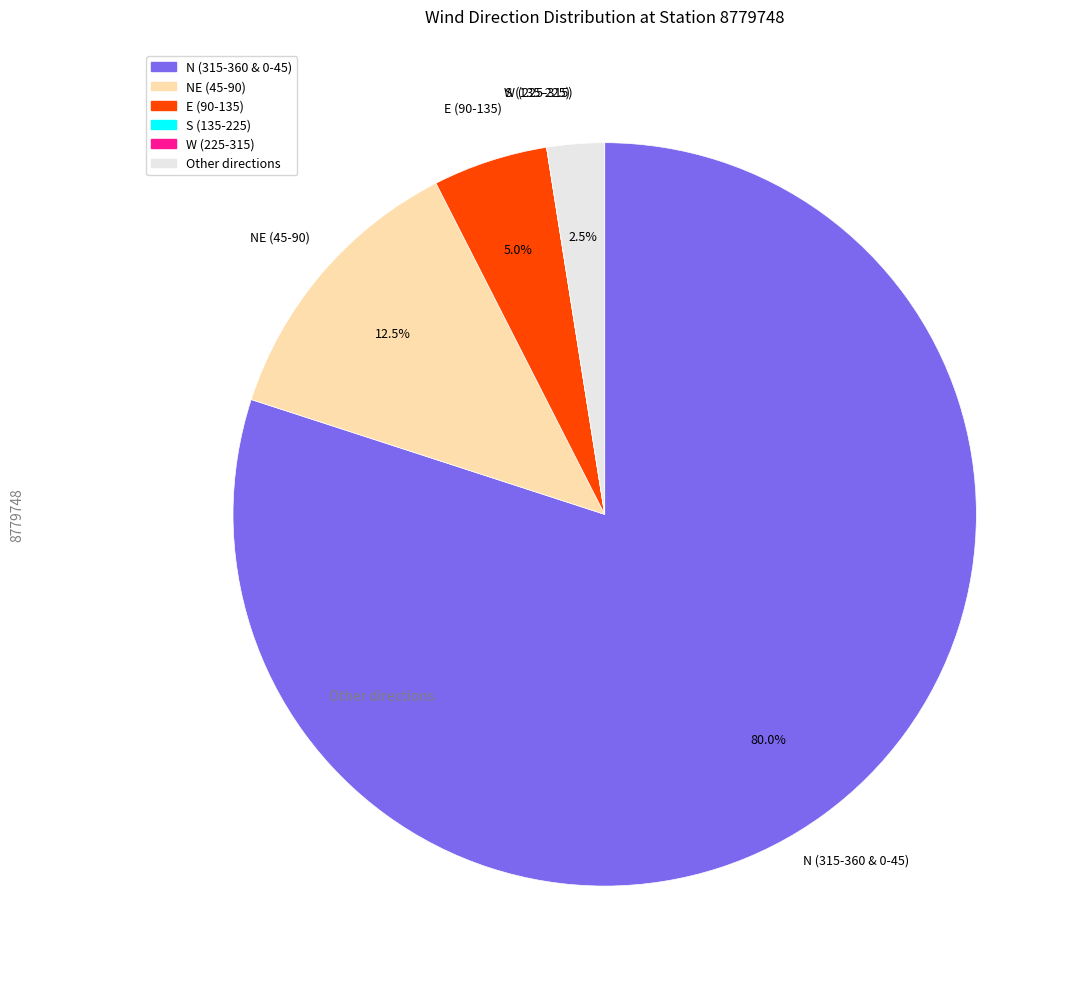

Does any single category account for the majority?

Yes